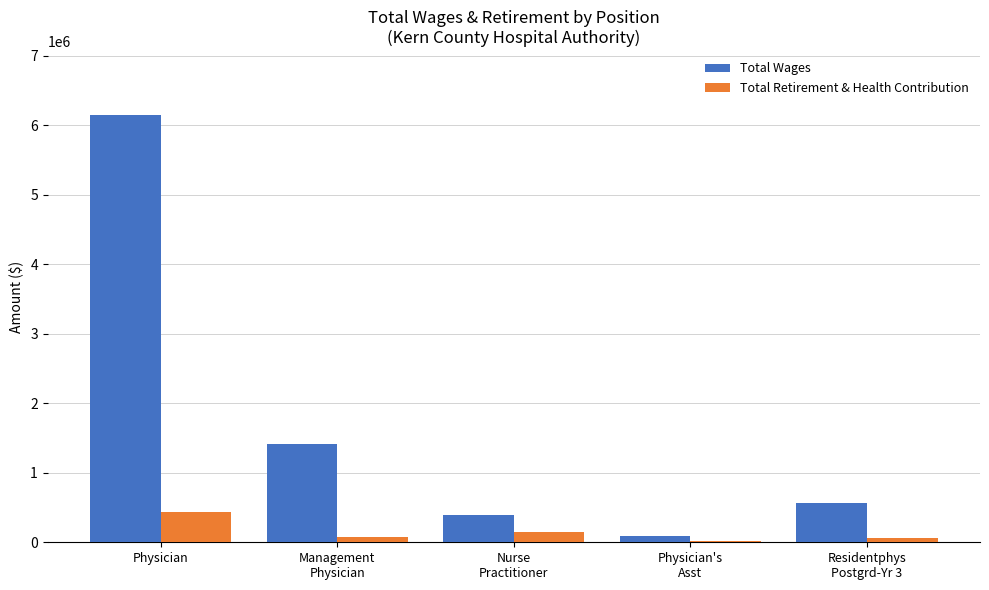

Is it true that Total Wages equals 1413415 at Management
Physician?

True